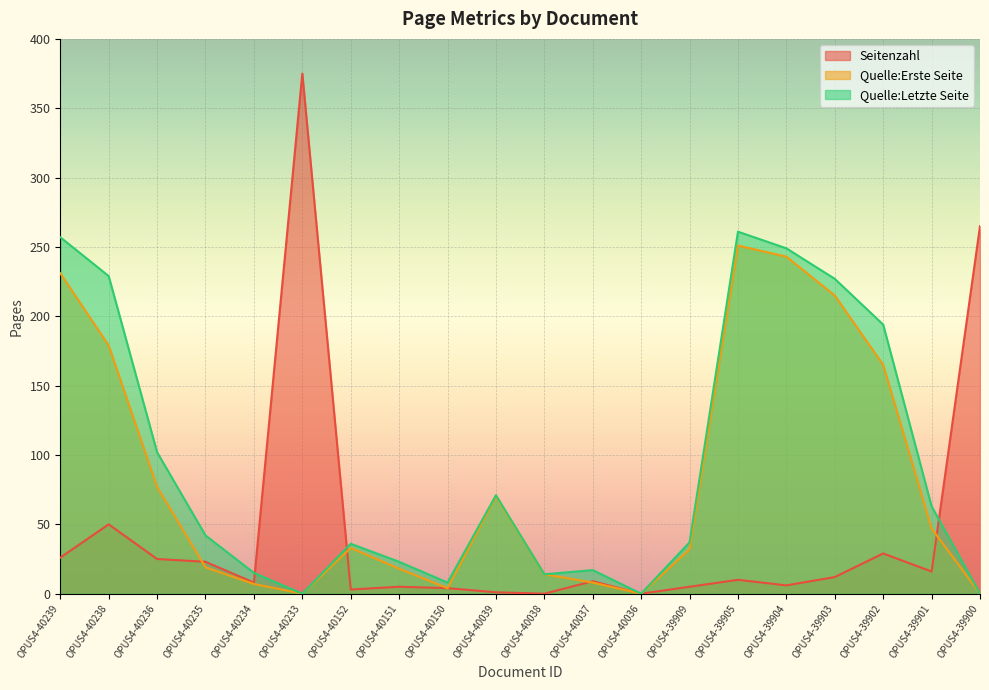

How many times do Quelle:Erste Seite and Seitenzahl cross each other?

4